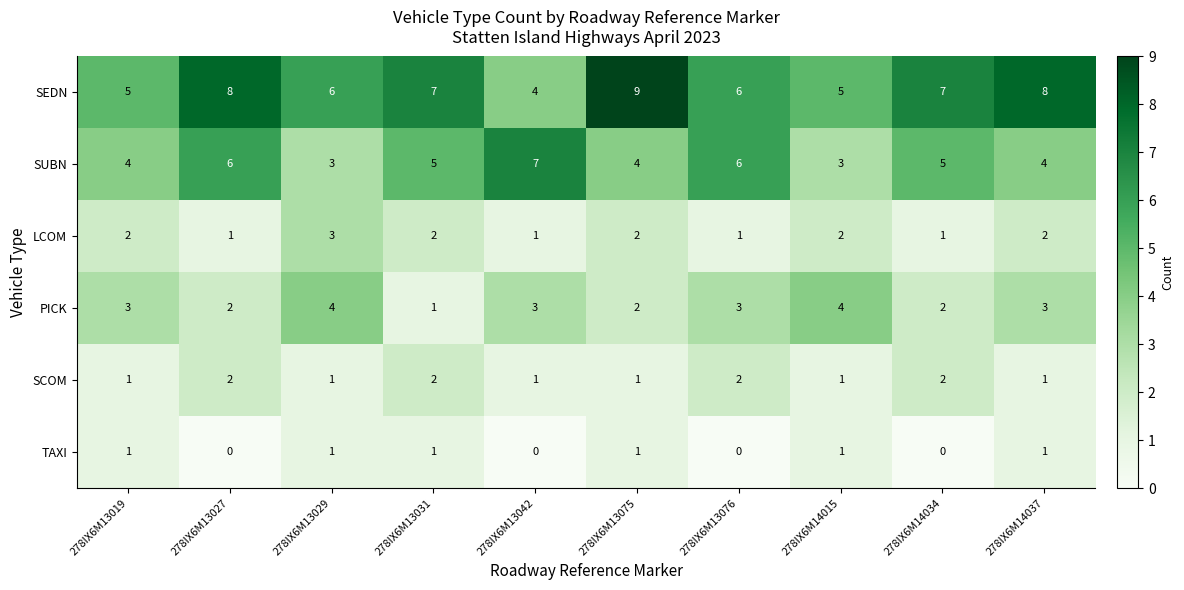

The value of SEDN at 278IX6M13076 is 8. True or false?

False